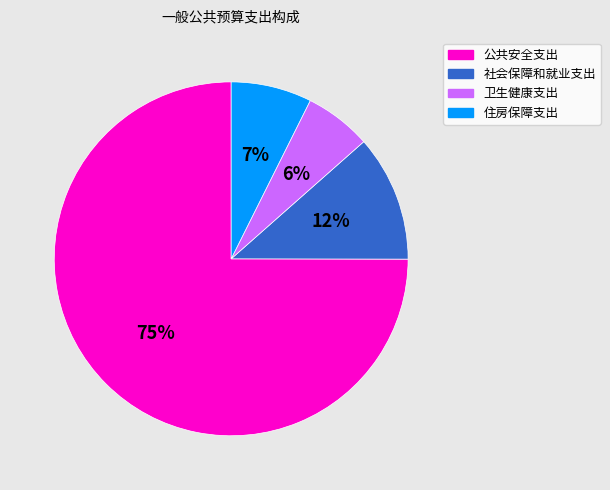

Does 卫生健康支出 account for over 50% of the chart?

No